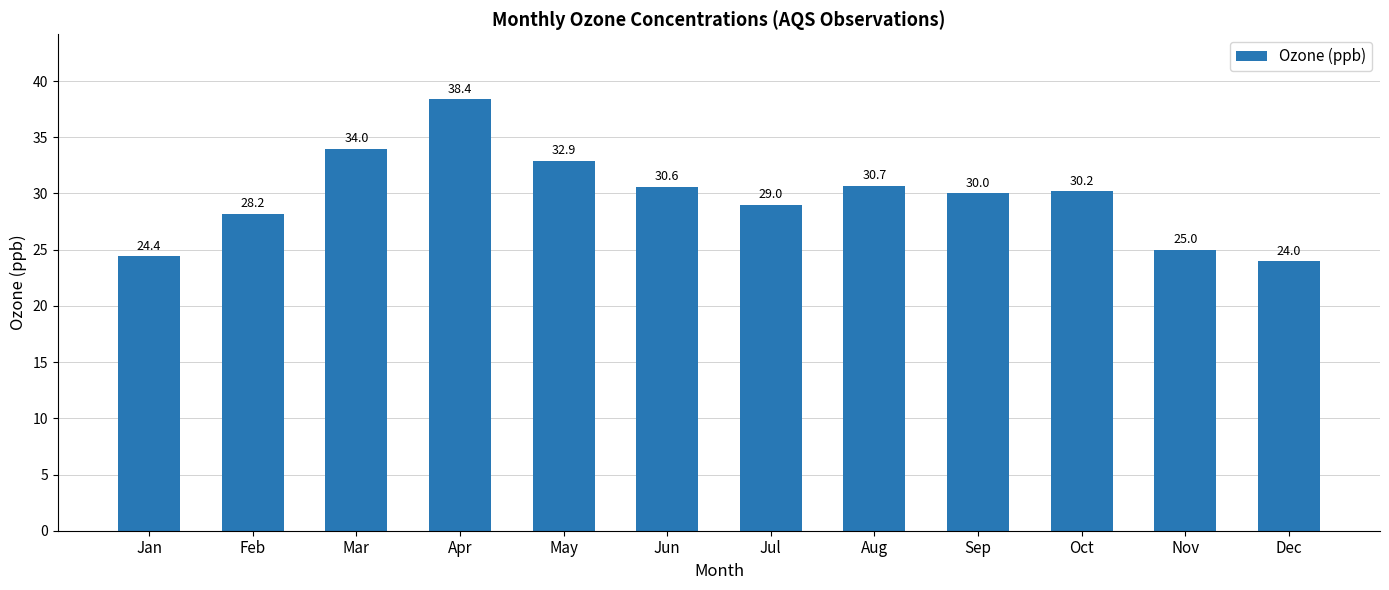

Is it true that the value at Aug is 30.7?

True